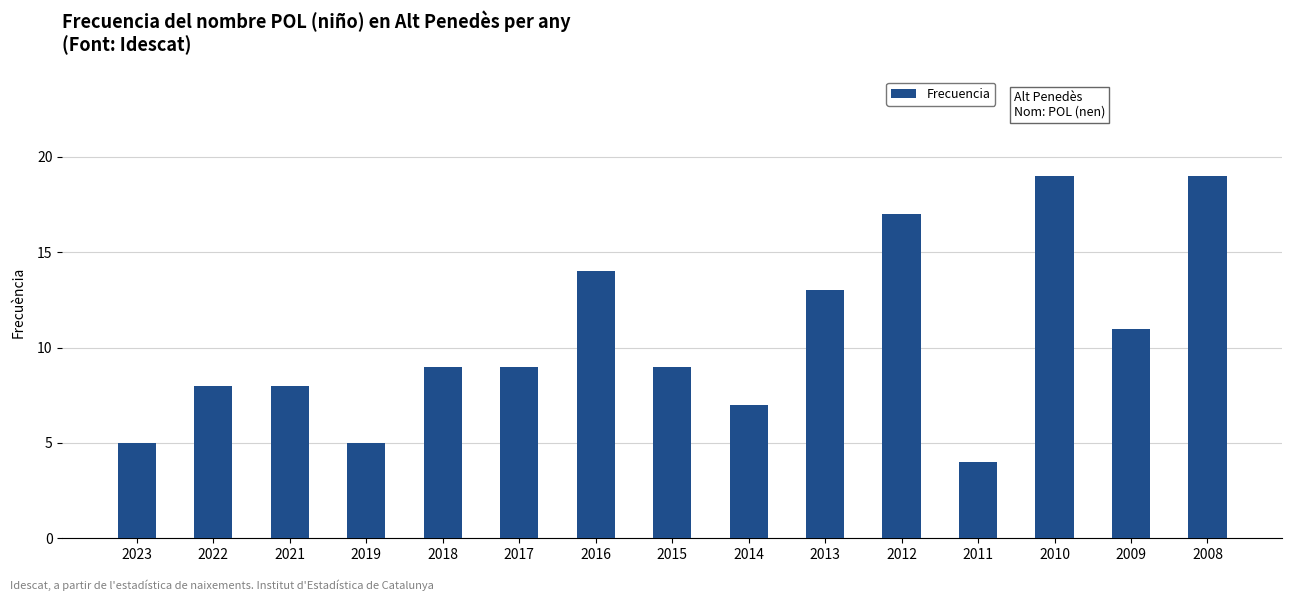

Are the bars horizontal?

No